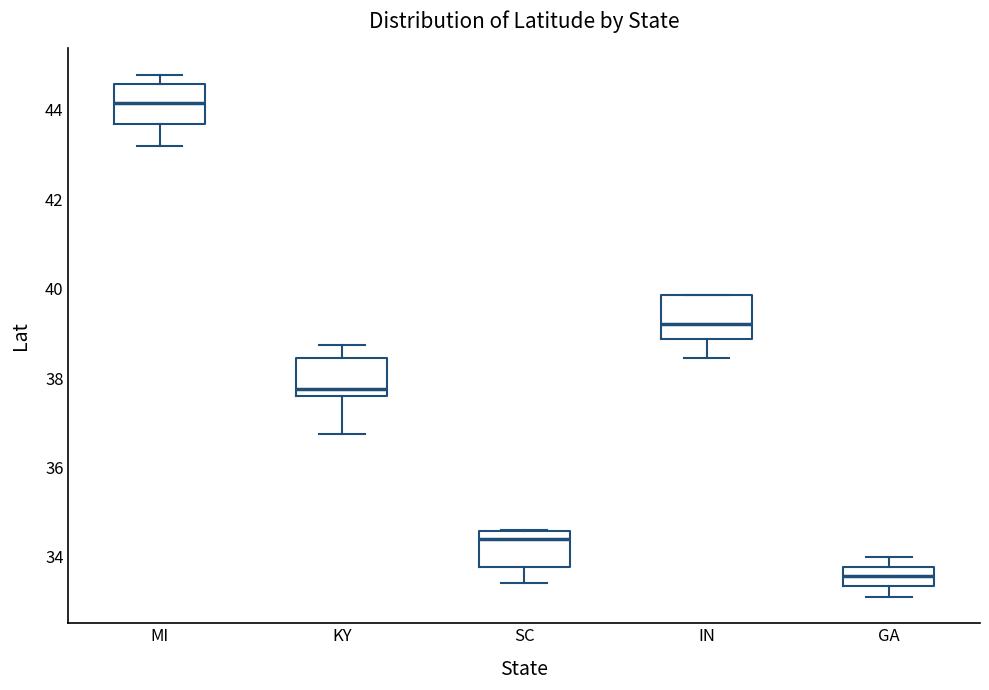

Reading left to right, transcribe this box plot: for each box, give where its median line is, the range the box spans, and where its two whiskers end, as read against the y-axis. The values are not printed on the chart, so give them approximately, as read against the axis.

MI: median 44.2, box 43.6 to 44.6, whiskers 43.2 to 44.8
KY: median 37.8, box 37.6 to 38.4, whiskers 36.8 to 38.8
SC: median 34.4, box 33.8 to 34.6, whiskers 33.4 to 34.6
IN: median 39.2, box 38.8 to 39.8, whiskers 38.4 to 39.8
GA: median 33.6, box 33.4 to 33.8, whiskers 33.2 to 34.0